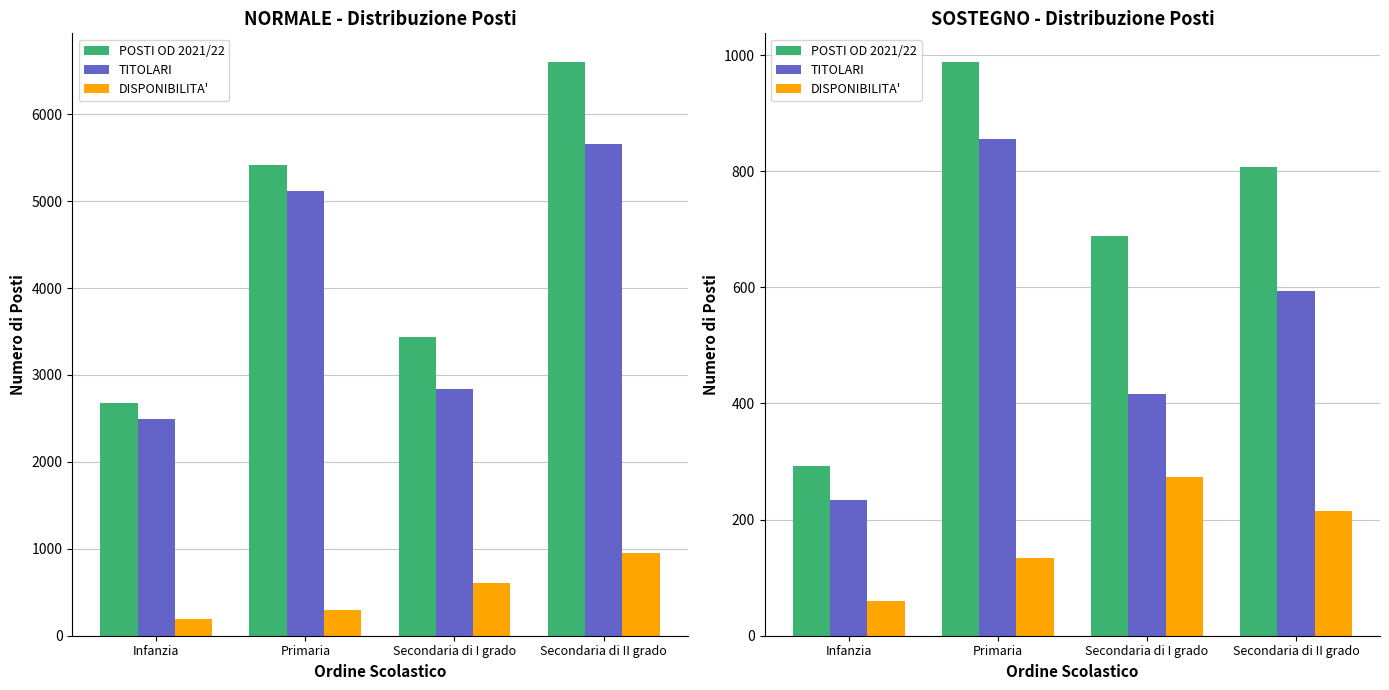

List the labels in order of DISPONIBILITA' value, largest first.

Secondaria di I grado, Secondaria di II grado, Primaria, Infanzia